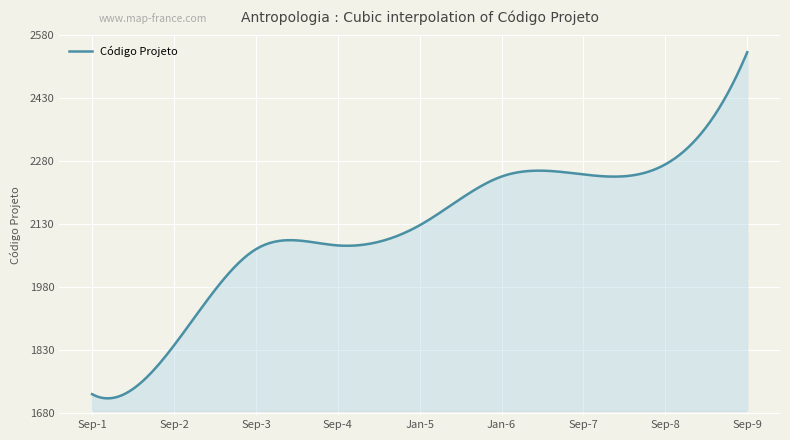

Does the chart display data point markers on the line(s)?

No